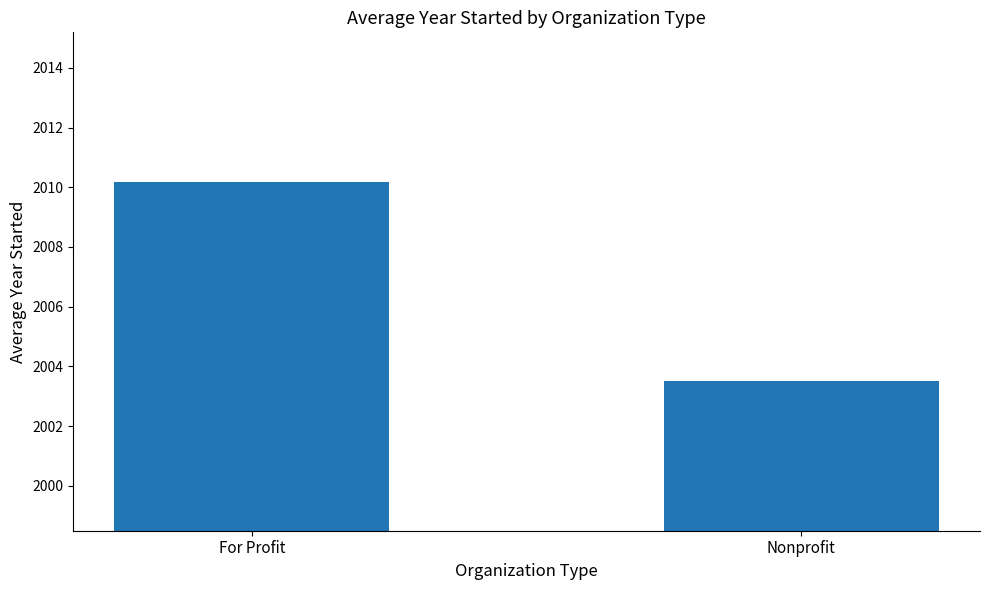

What is the change in value from For Profit to Nonprofit?

-6.7